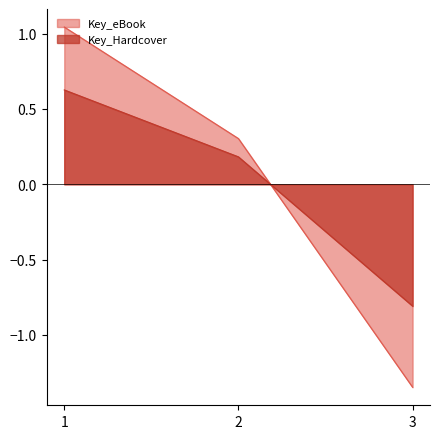

Reading left to right, extract all data points from this chart.

Key_eBook: 1=1.0	2=0.3	3=-1.3
Key_Hardcover: 1=0.6	2=0.2	3=-0.8